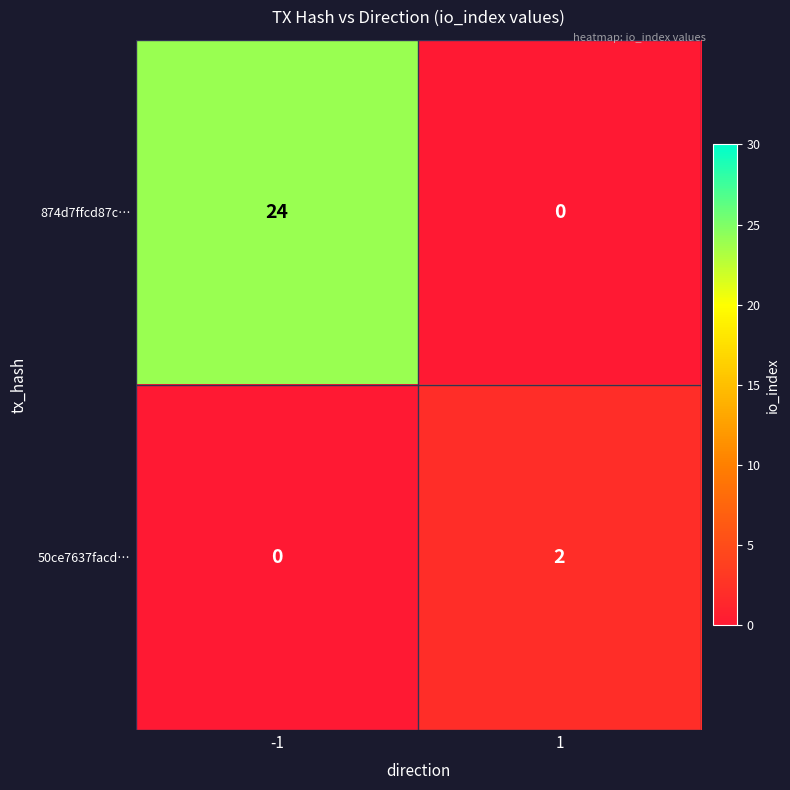

What is the spread (max minus min) of values at -1?

24